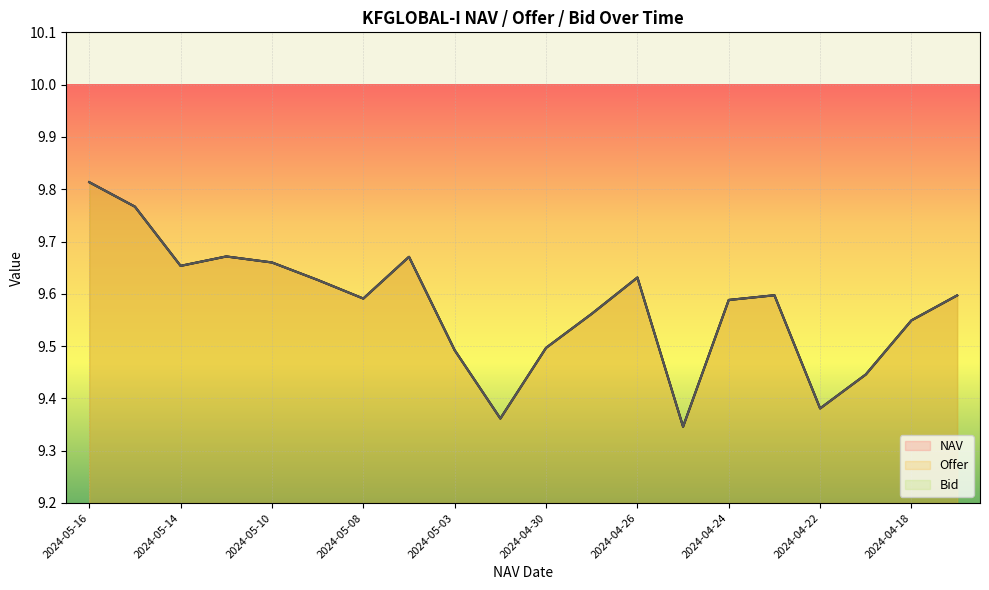

How many interior local peaks does the NAV series have?

4